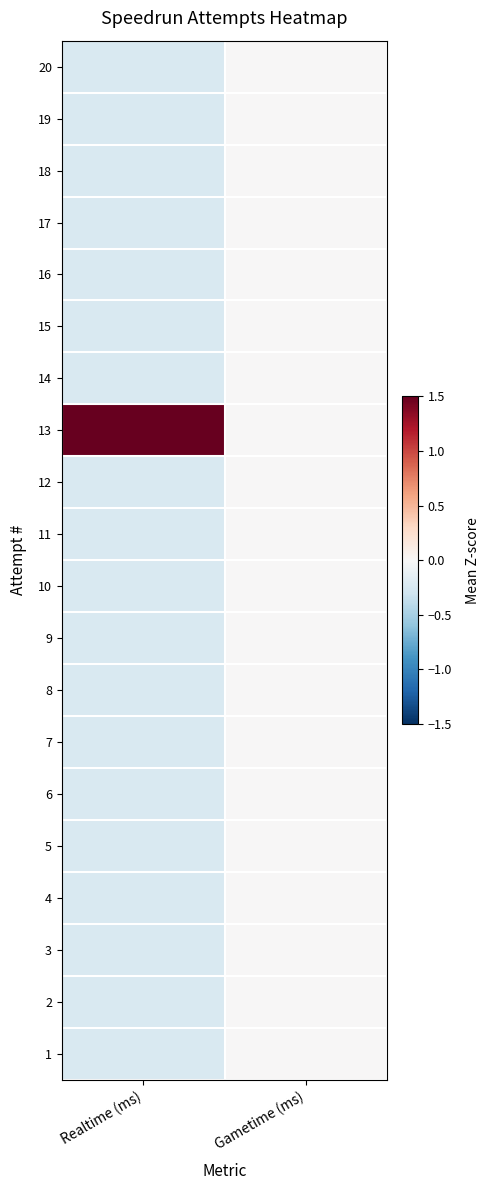

Which has a higher value, Realtime (ms) or Gametime (ms)?

Gametime (ms)